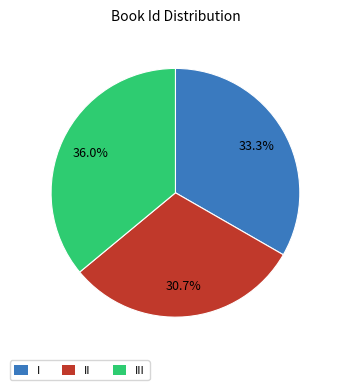

Is the sum of III and I greater than half?

Yes